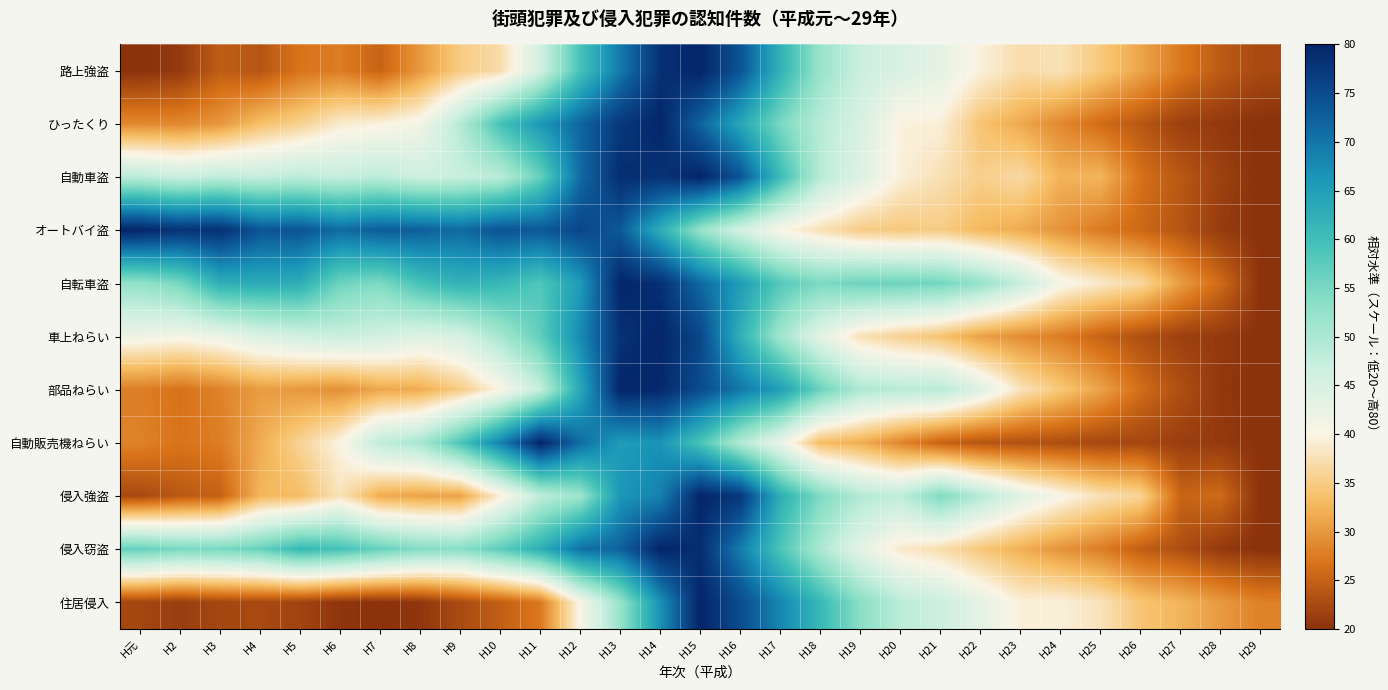

What is the spread (max minus min) of values at H10?

49.4